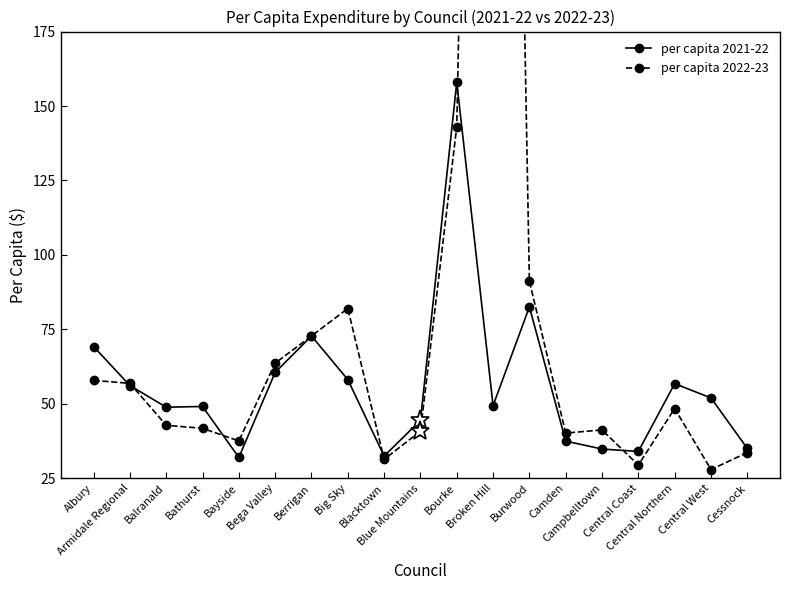

What is the approximate value of per capita 2022-23 at Central Northern?

48.4